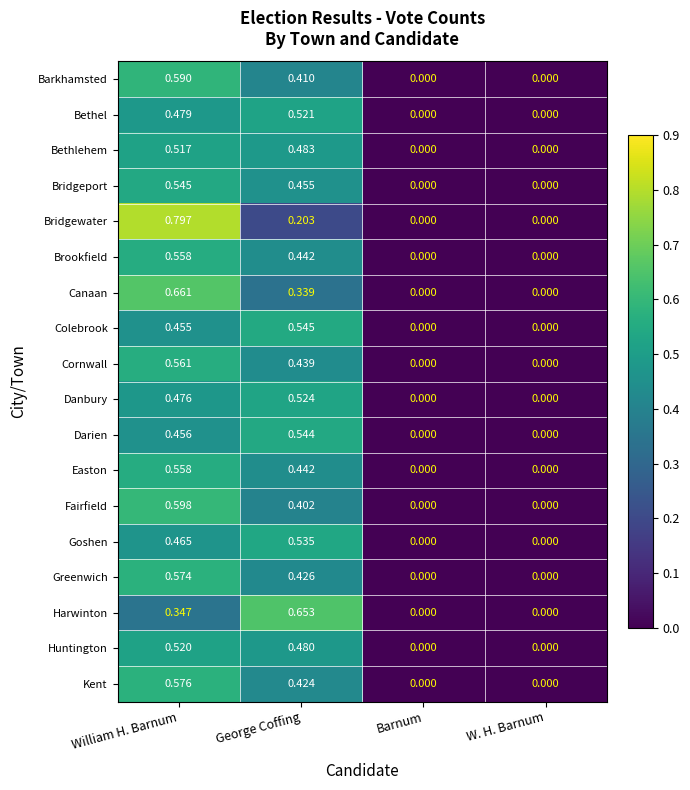

Is the value of Darien at William H. Barnum greater than the value of Canaan at William H. Barnum?

No